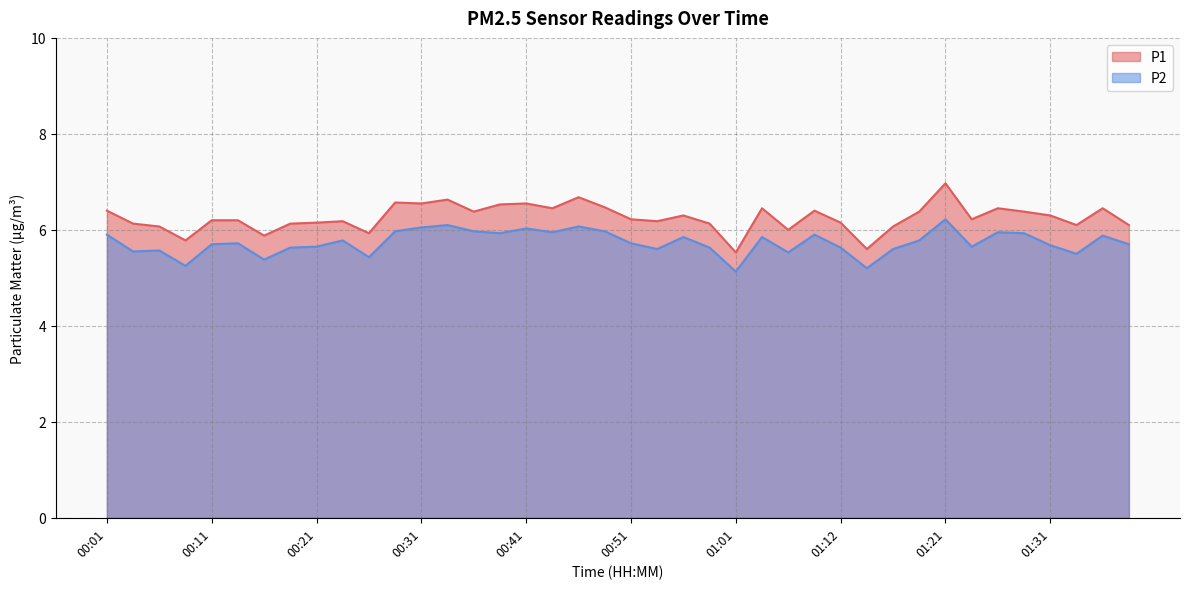

Is it true that P1 equals 6.1 at 00:06?

True